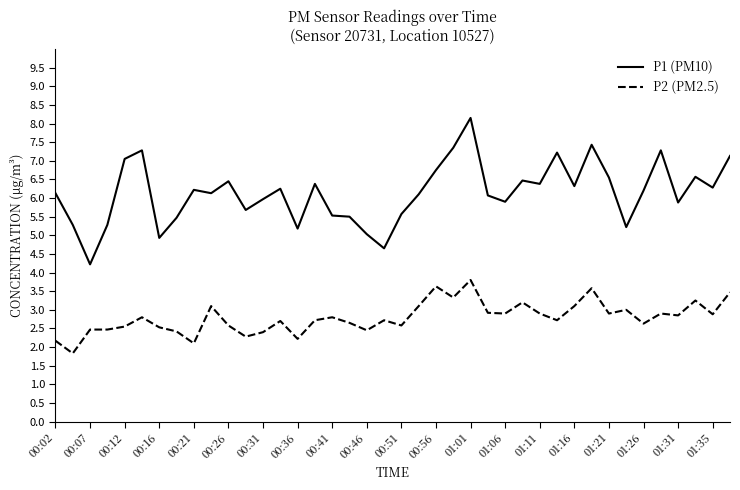

What is the minimum value shown in the chart?

1.8